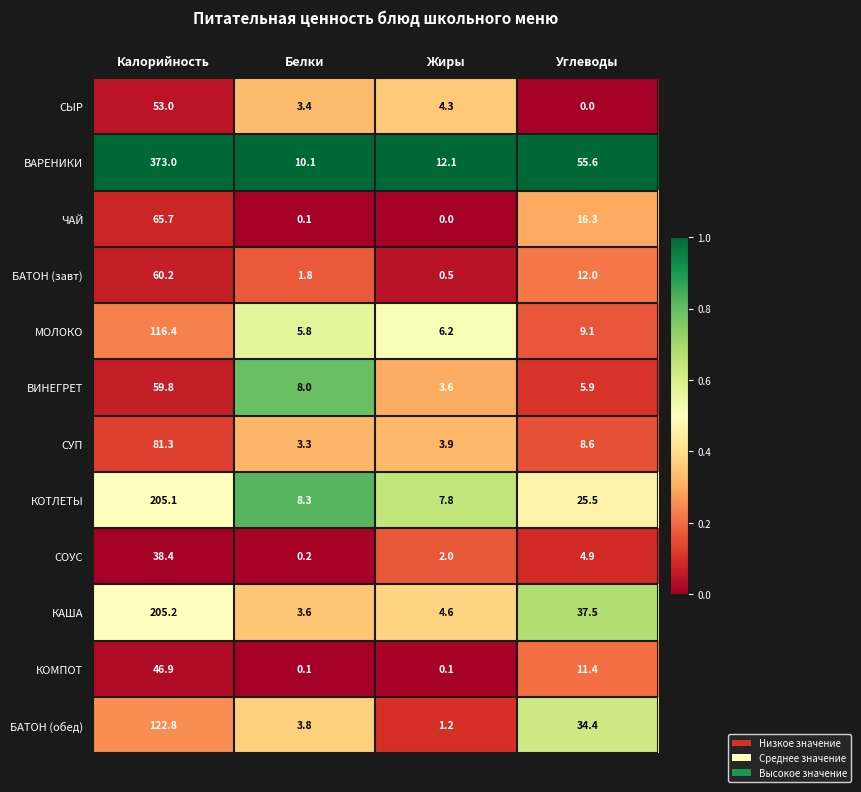

Which series has the largest total across all categories?

ВАРЕНИКИ